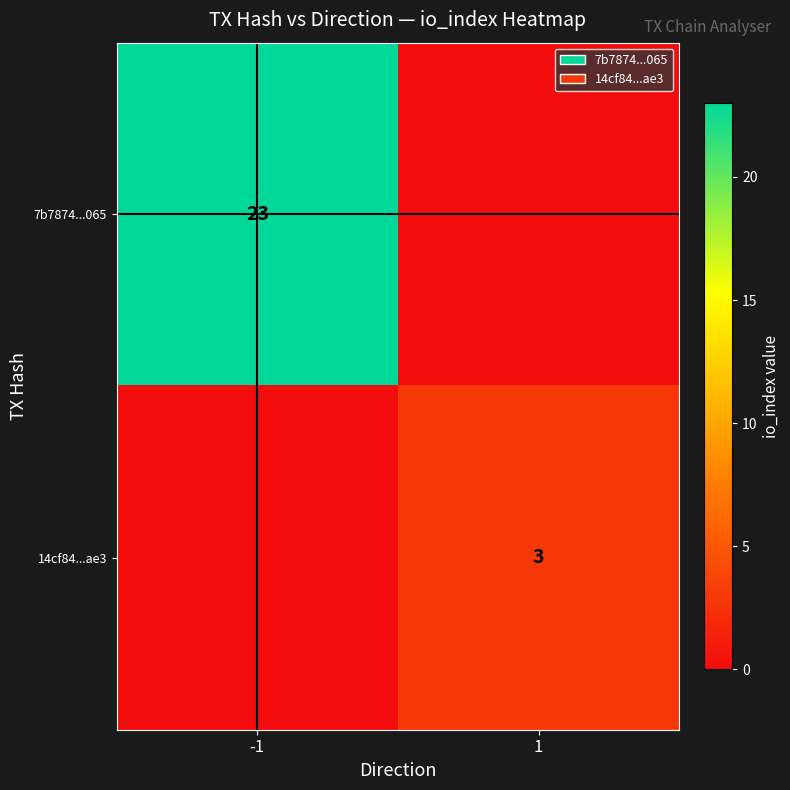

Is it true that 7b7874...065 equals 23 at -1?

True